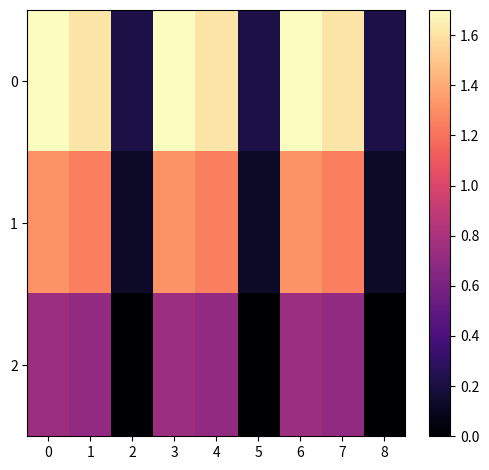

What is the spread (max minus min) of values at 5?

0.2